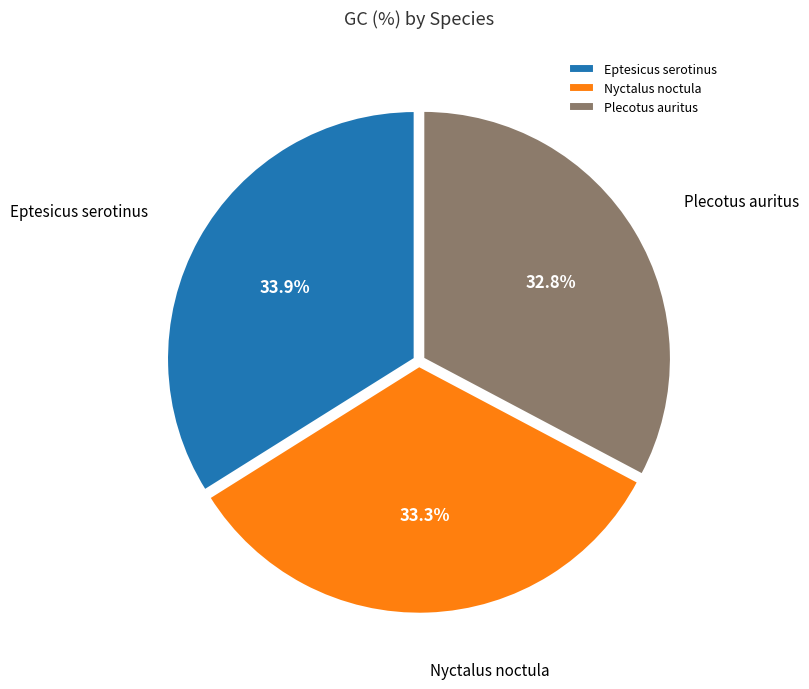

What percentage is the Plecotus auritus slice, to the nearest percent?

33%